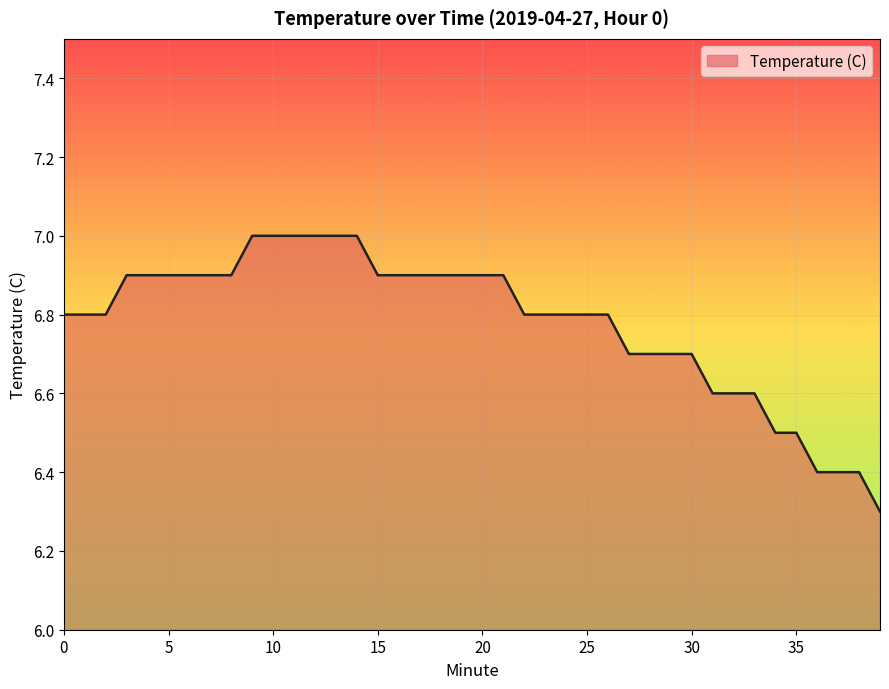

What is the minimum value shown in the chart?

6.3